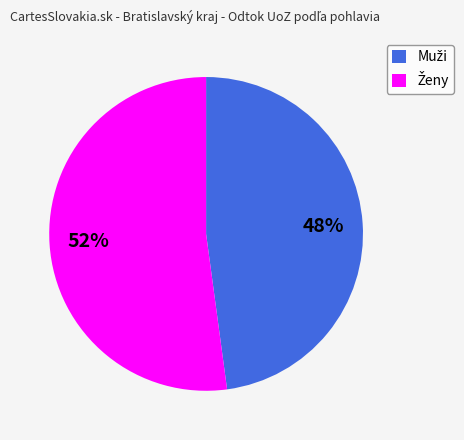

To the nearest percent, what is the average slice percentage?

50%